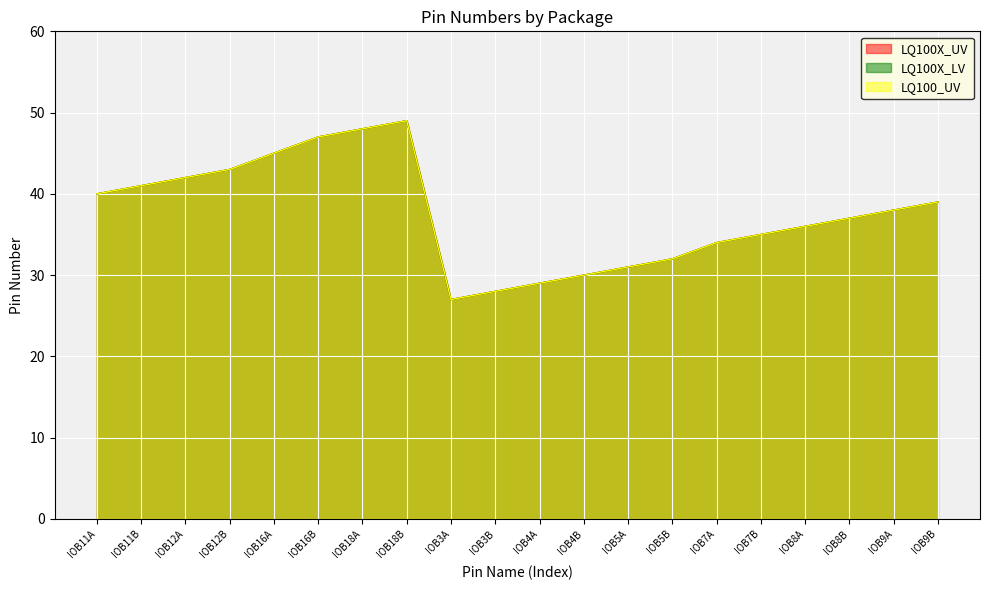

What is the value of the LQ100X_LV point at the 14th from the left?

32